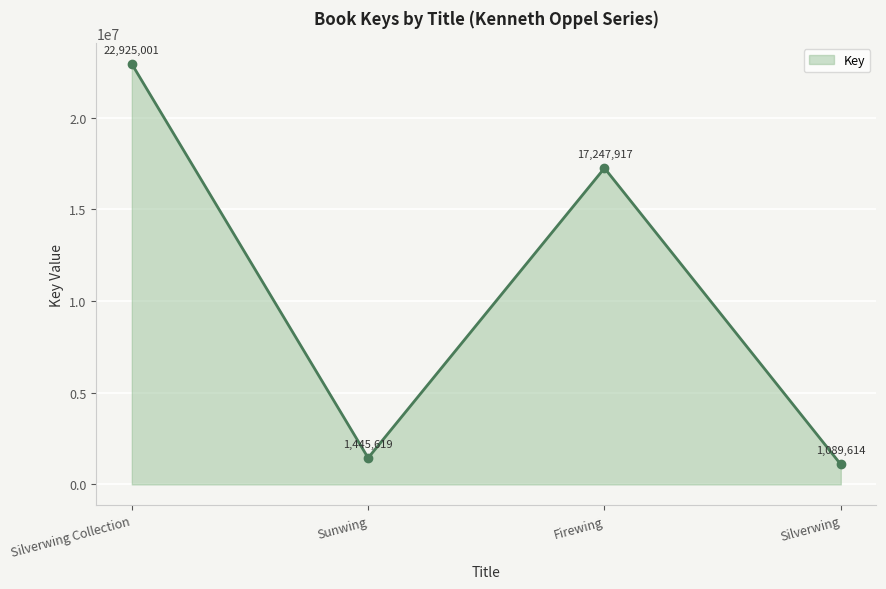

Between Silverwing Collection and Firewing, which is larger?

Silverwing Collection